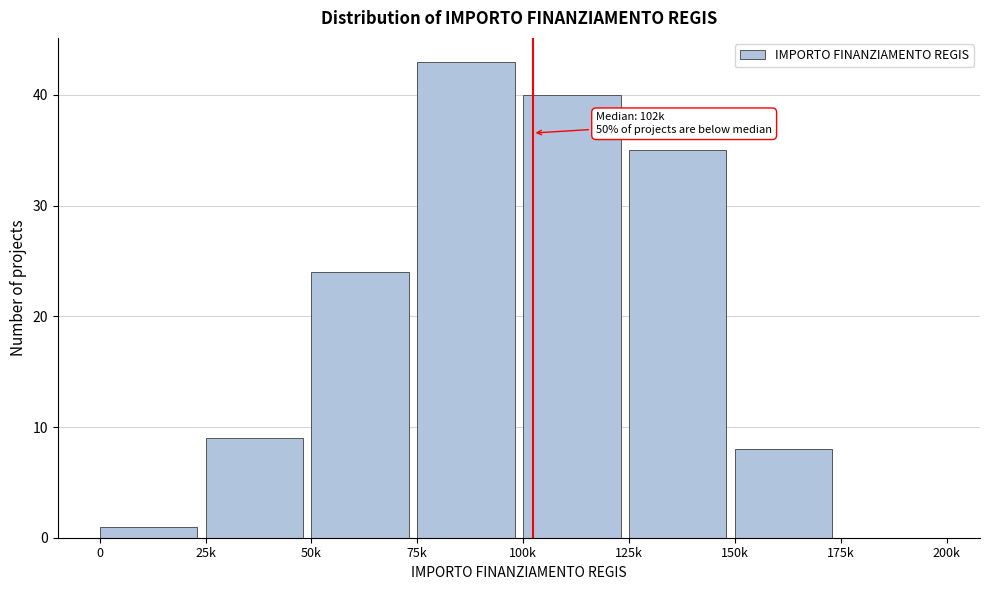

Reading right to left, transcribe all the data shown in this chart.

175k=0	150k=8	125k=35	100k=40	75k=43	50k=24	25k=9	0=1